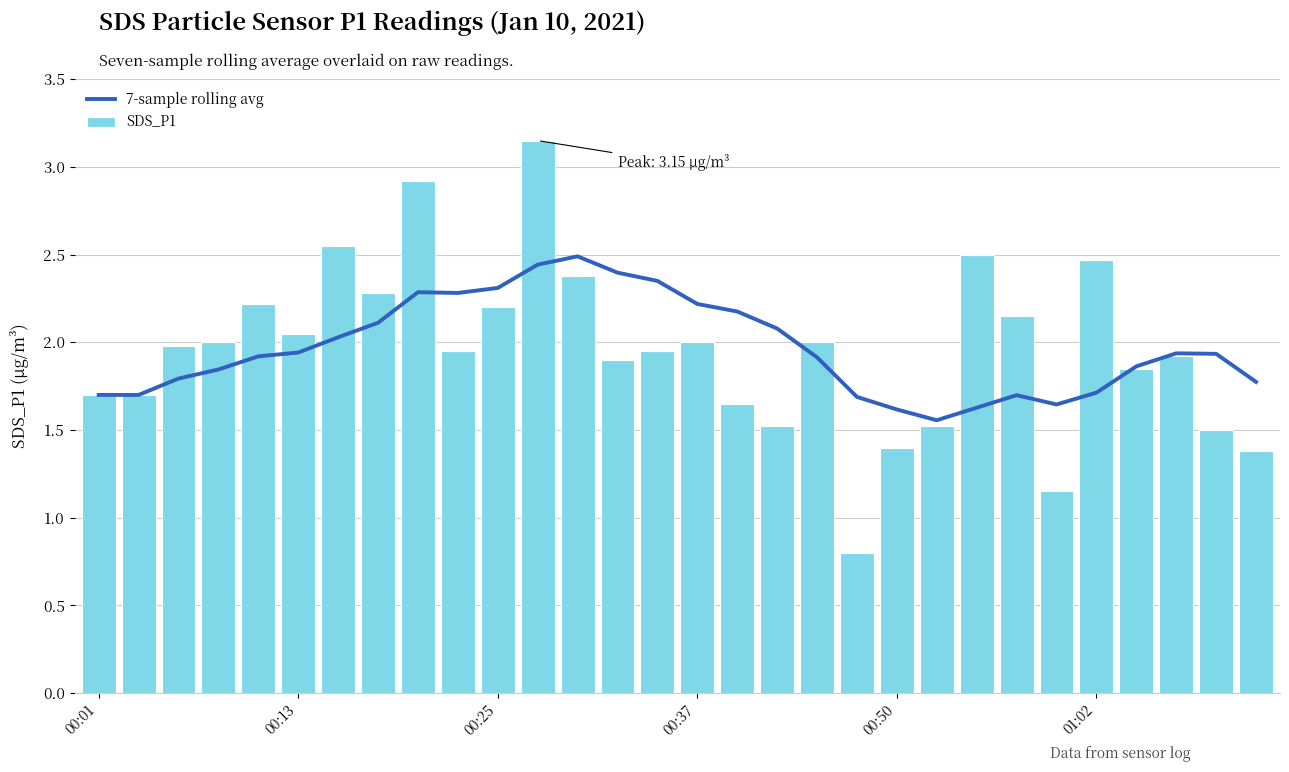

Is it true that SDS_P1 equals 0.7 at 22?

False